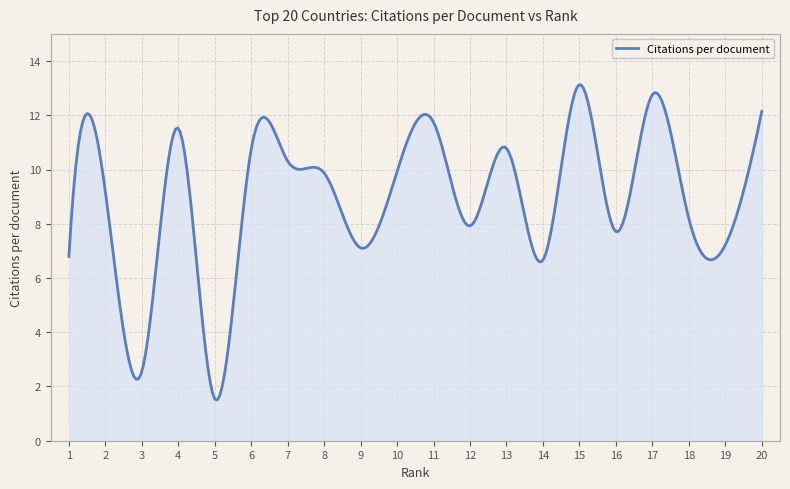

What is the smallest value displayed?

1.5